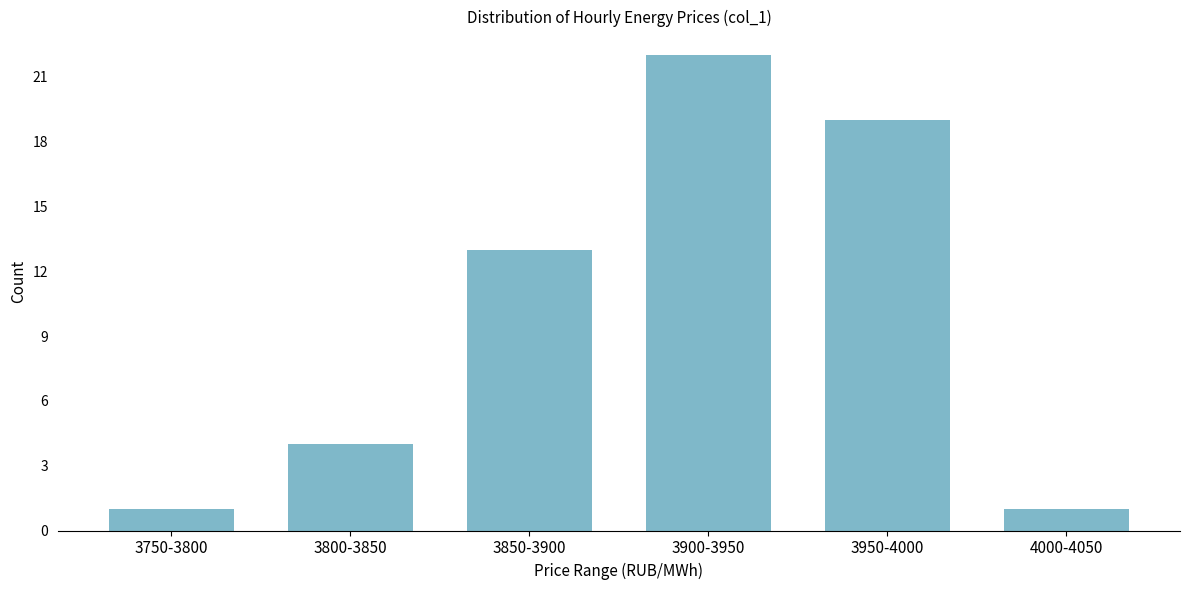

Reading right to left, list all the values displayed in this chart.

1	19	22	13	4	1